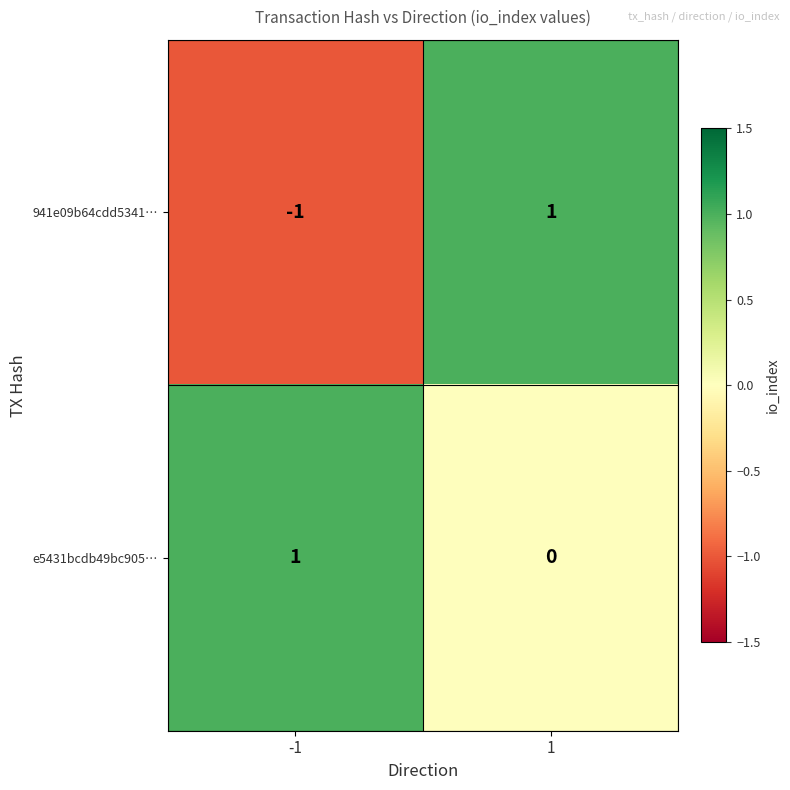

List the series in order of their overall mean, lowest first.

941e09b64cdd5341…, e5431bcdb49bc905…